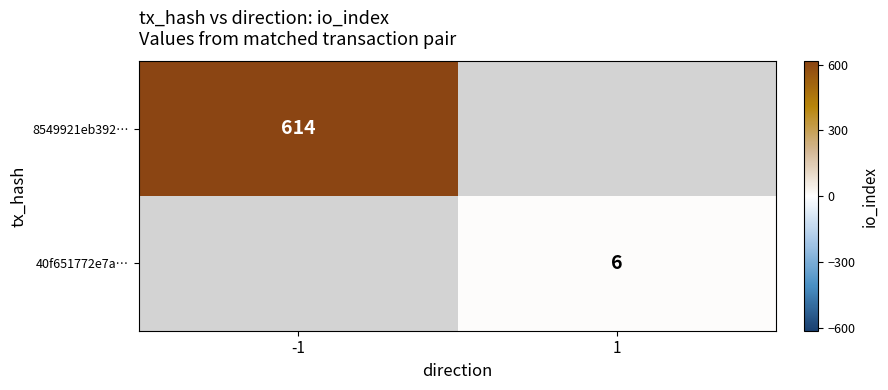

The 8549921eb392… series shows 233.5 at -1. True or false?

False